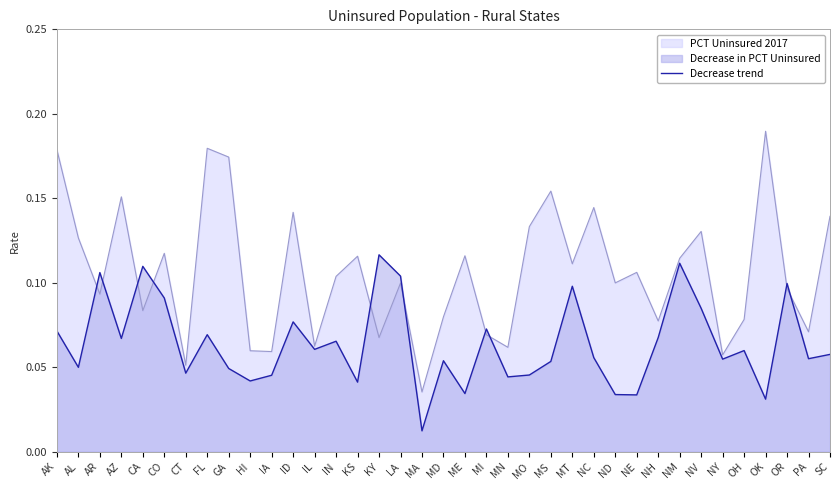

The value at KS is 0.0. True or false?

True